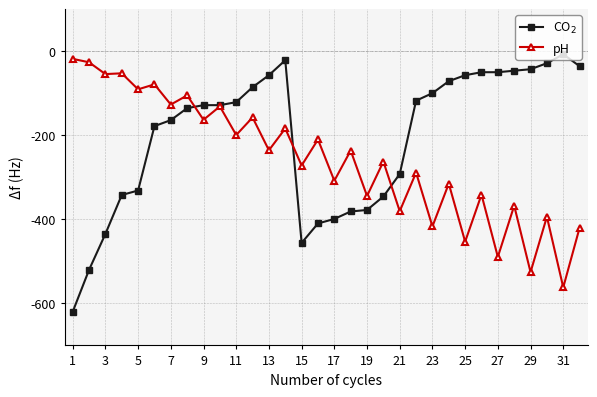

Does the chart display data point markers on the line(s)?

Yes